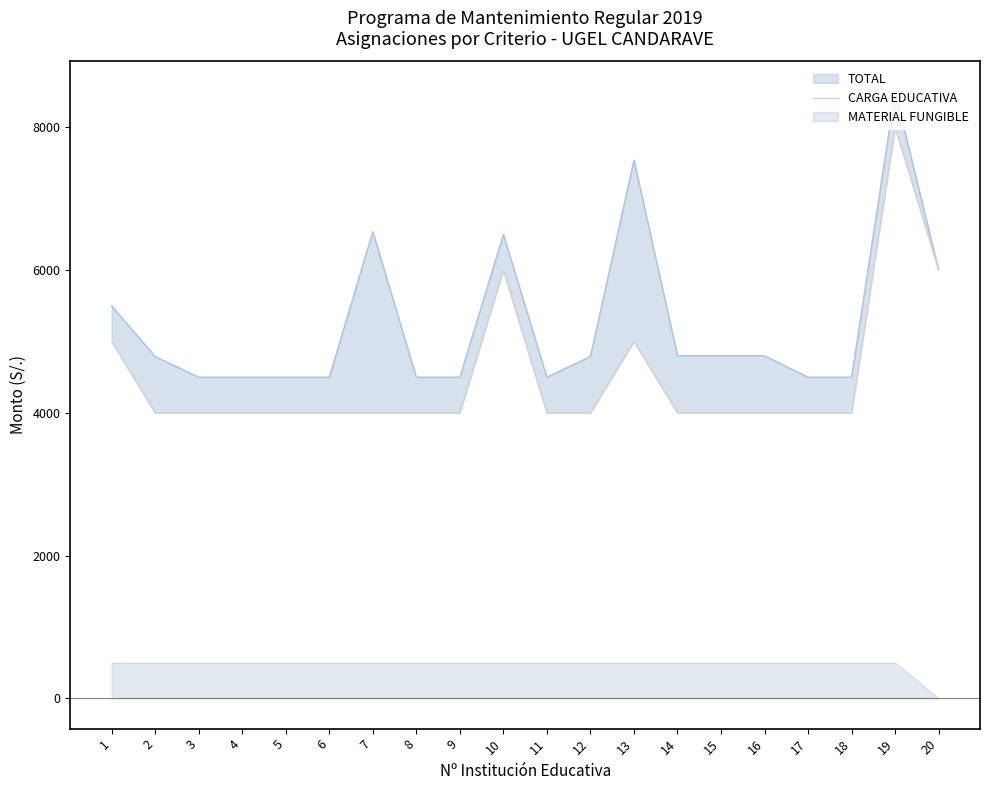

Does the chart have visible grid lines?

No